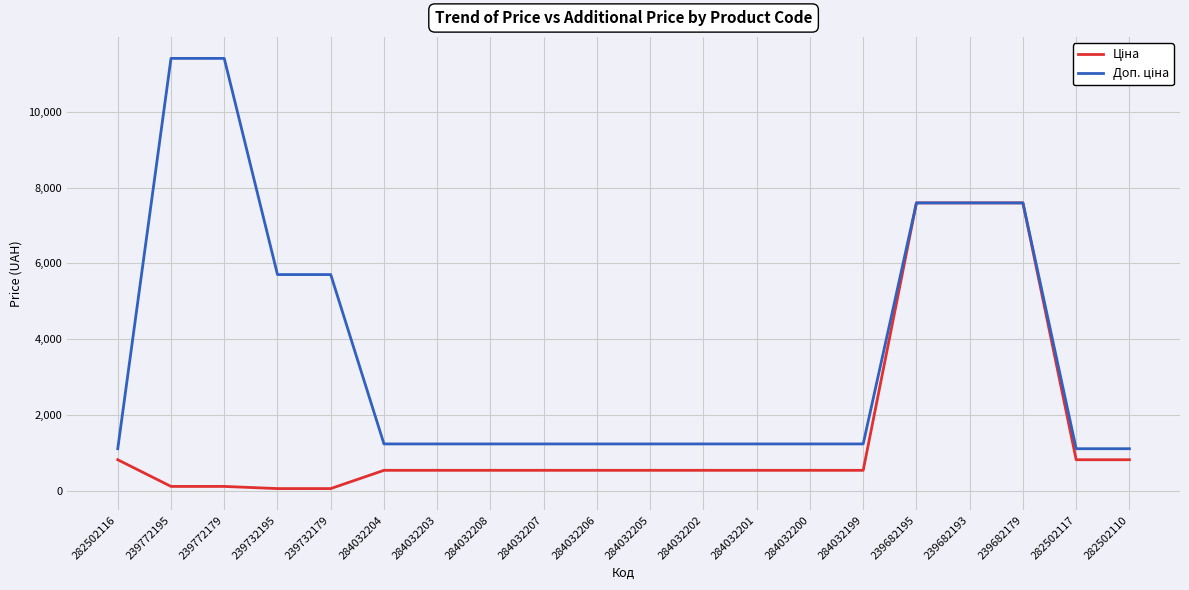

What is the maximum value shown in the chart?

11410.0